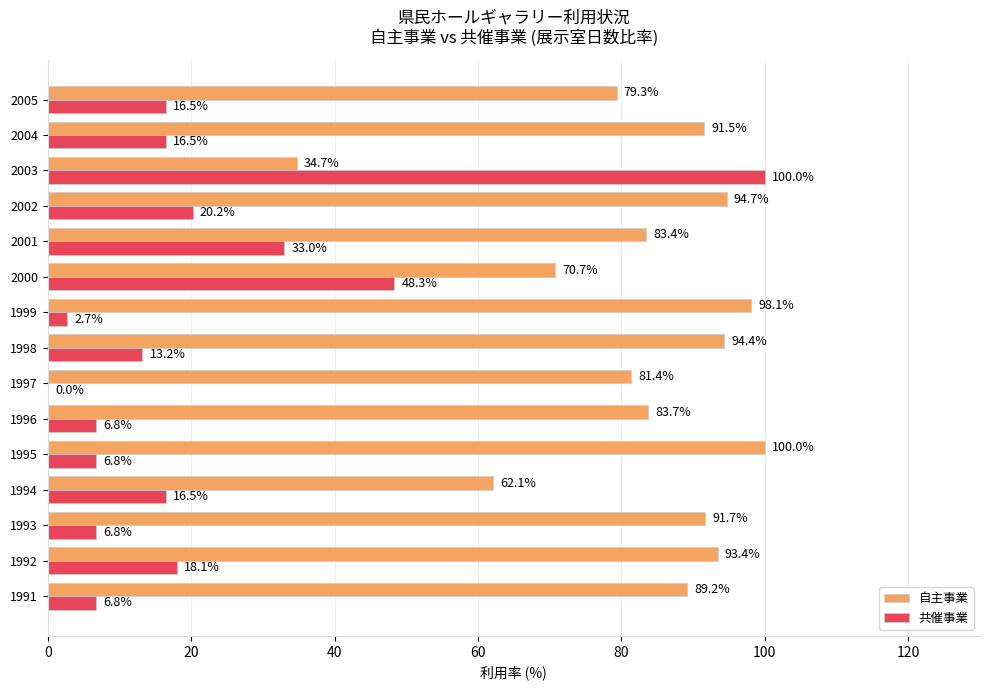

What are all the series names shown in the legend?

自主事業, 共催事業